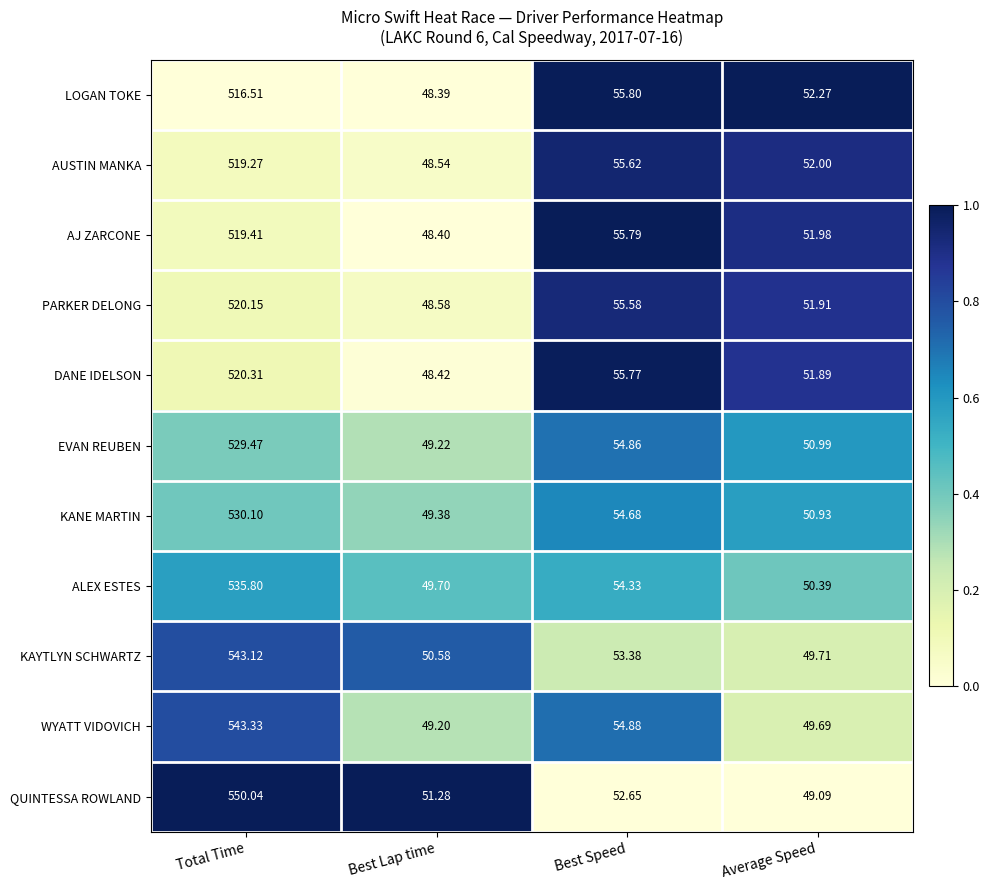

At which category is the sum across all series the highest?

Total Time